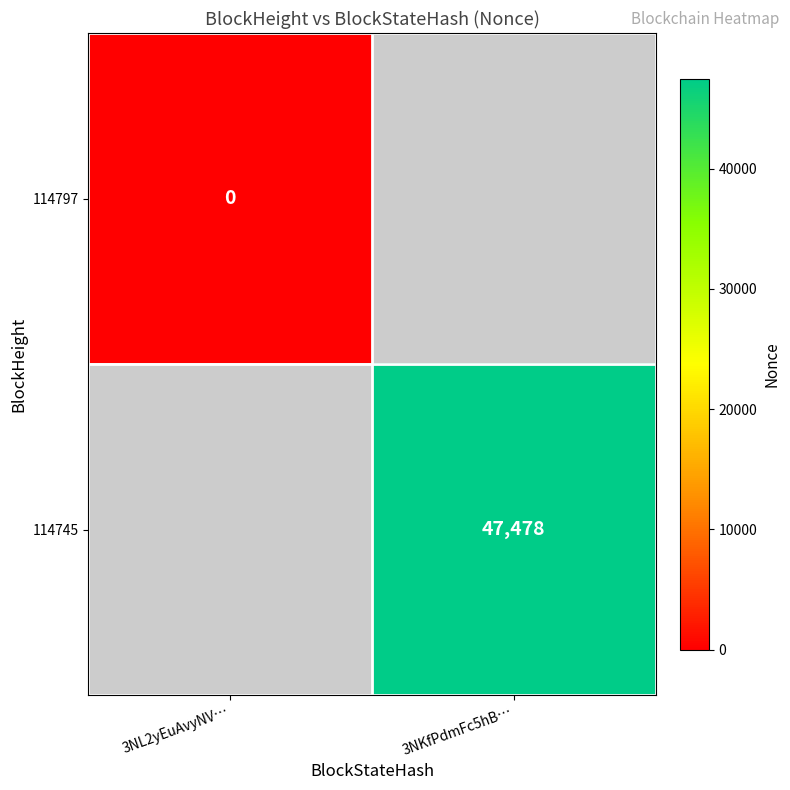

Is the value of 114745 at 3NKfPdmFc5hB… greater than the value of 114797 at 3NL2yEuAvyNV…?

Yes